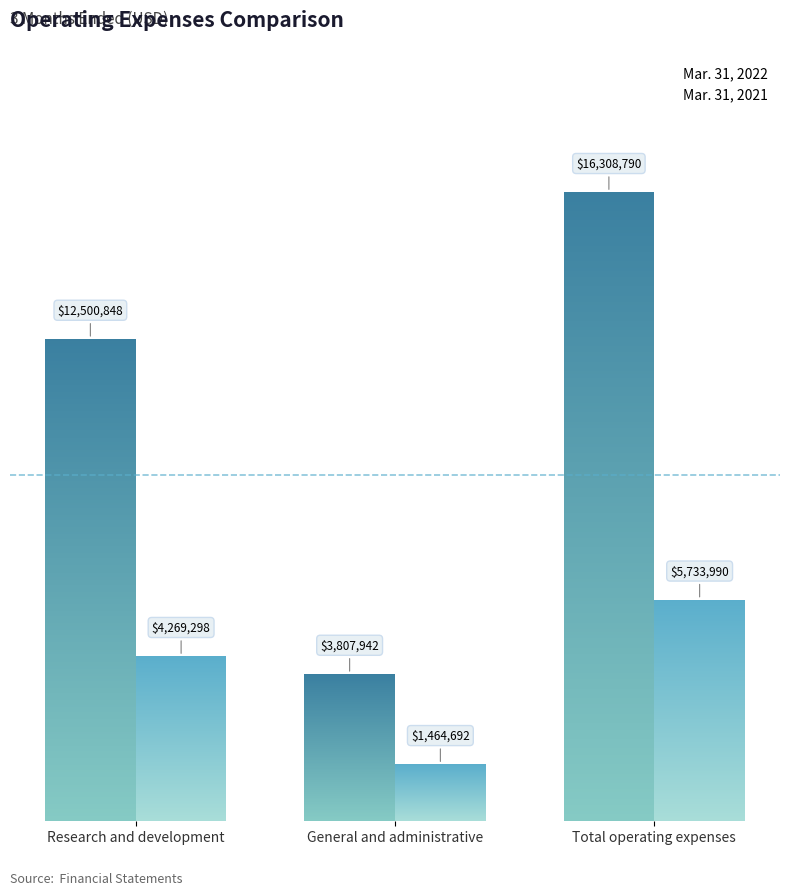

Read the Mar. 31, 2022 value at Total operating expenses.

16308790